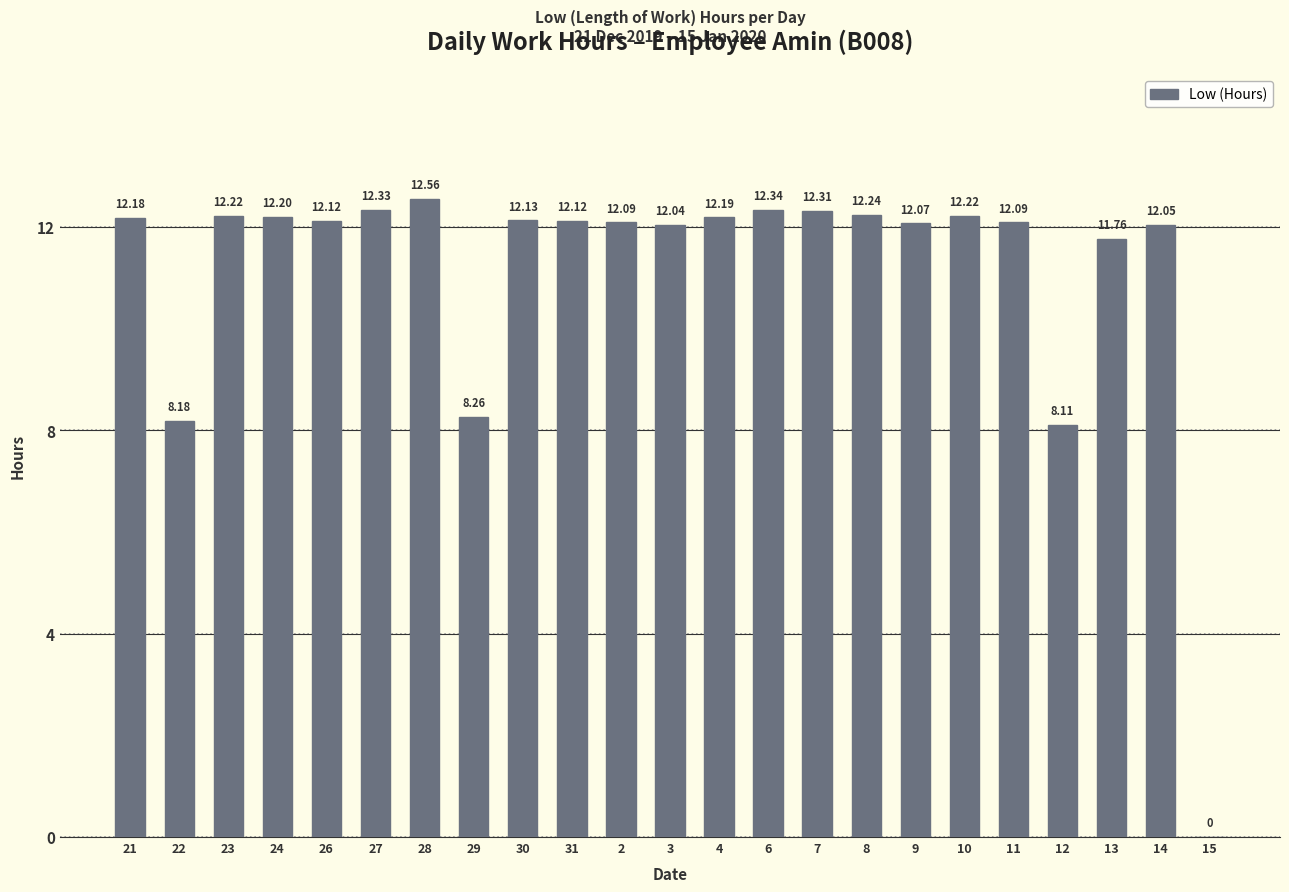

What is the sum of the values at 21 and 11?

24.3